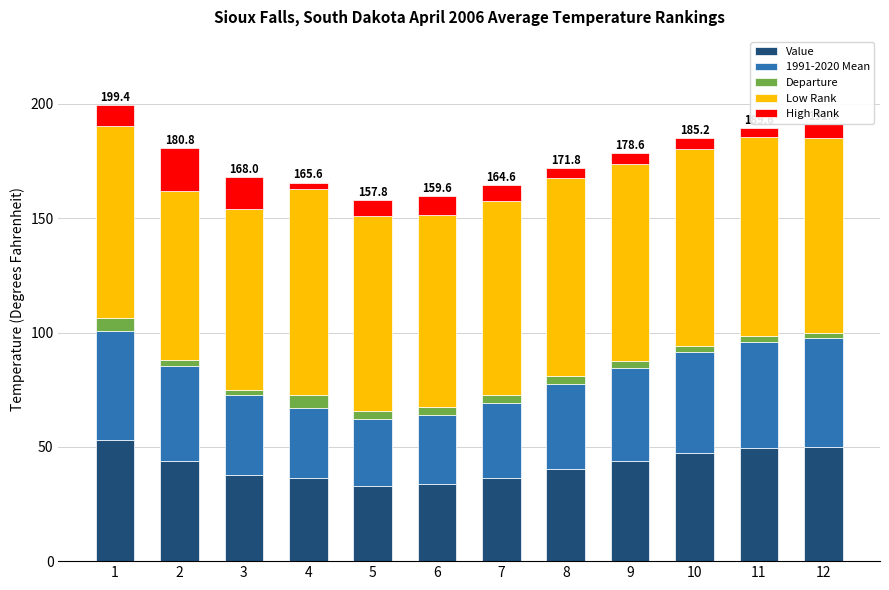

True or false: Value has a value of 51.6 at 5.

False